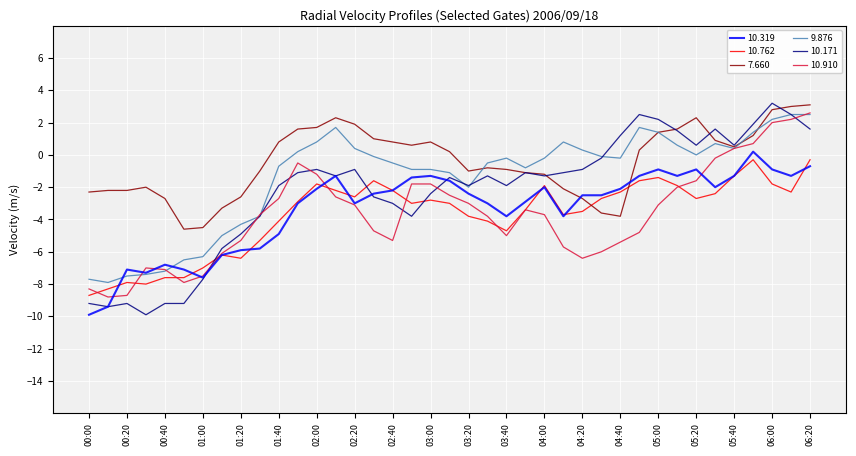

Which series has the largest total across all categories?

7.660